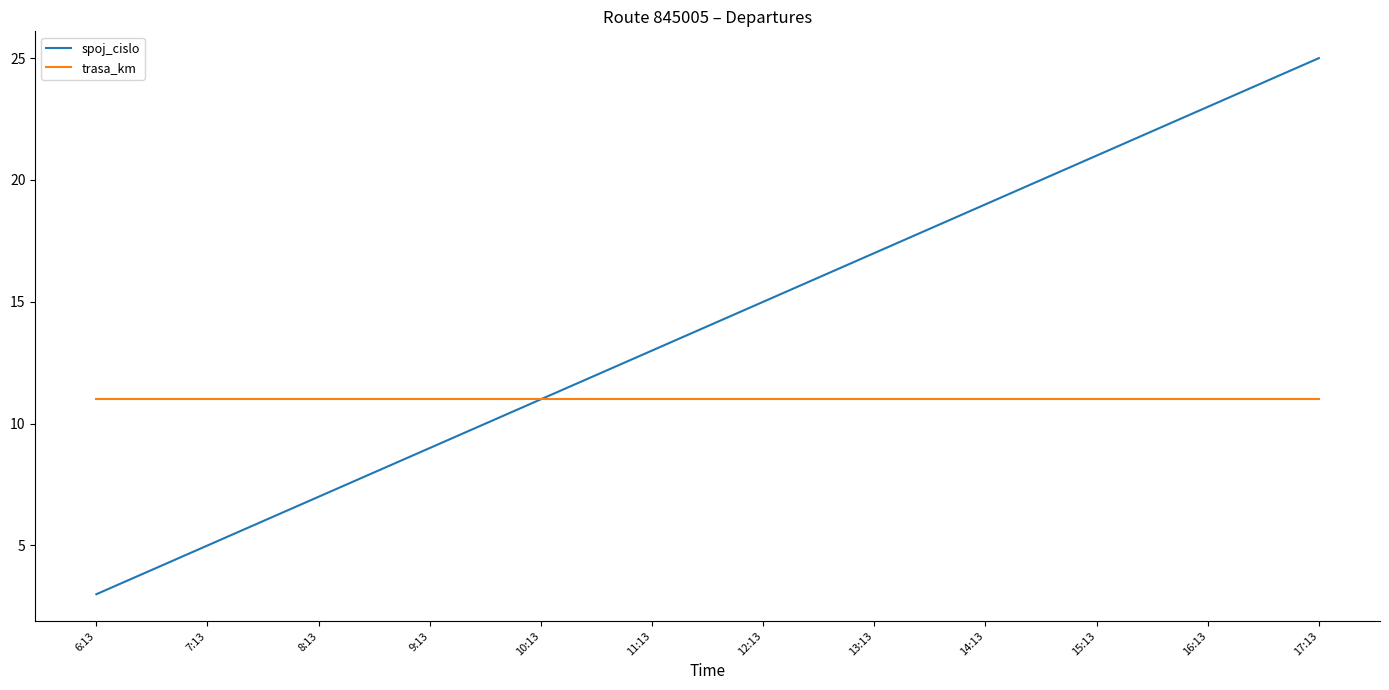

Which category has the lowest value in the spoj_cislo series?

6:13